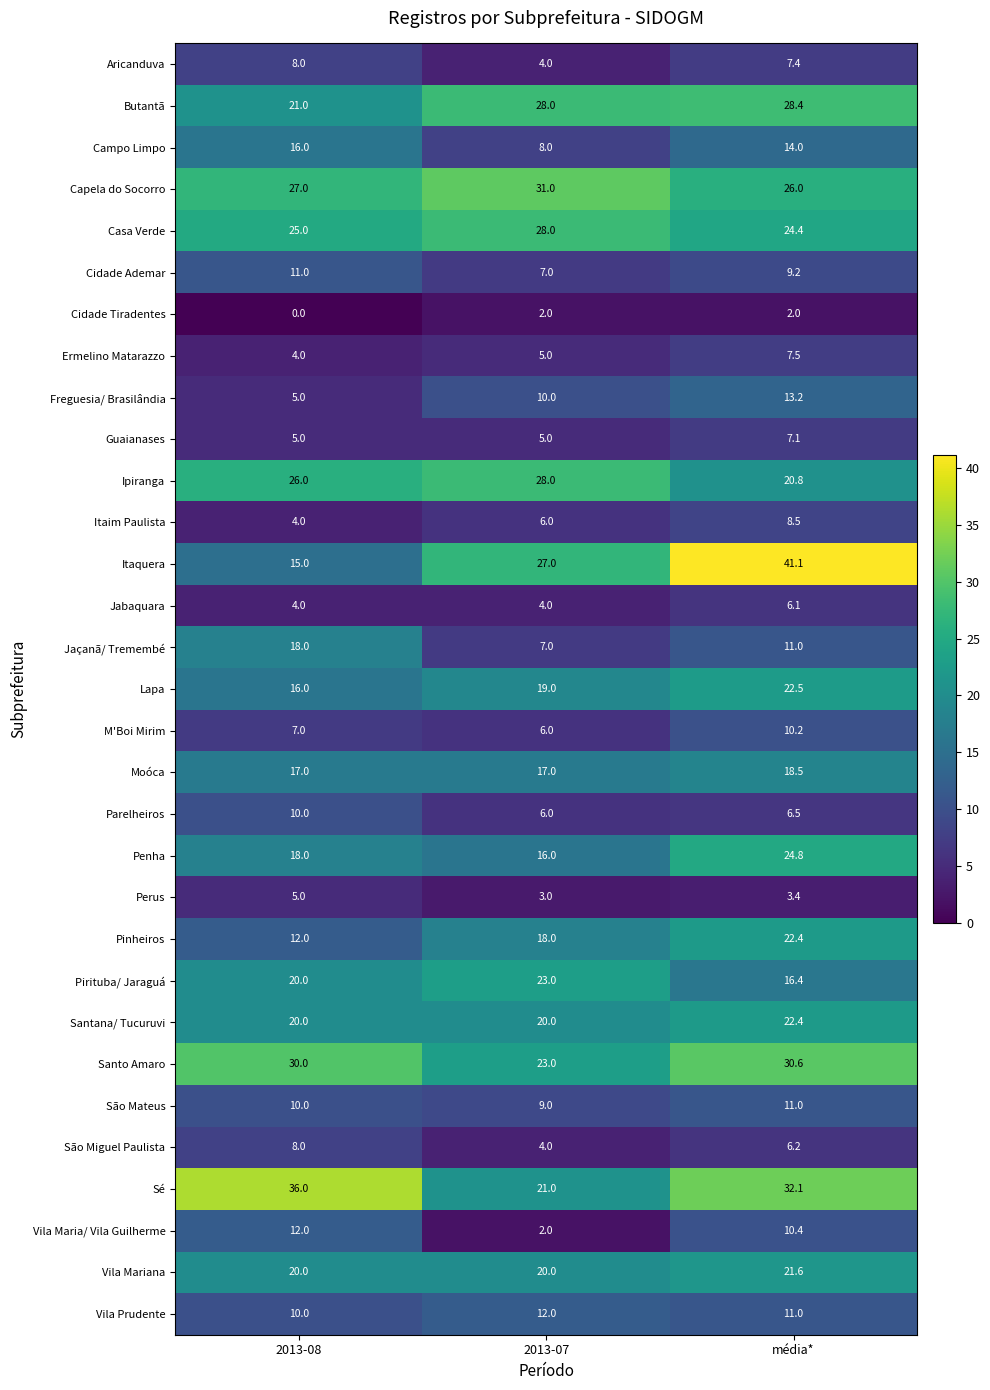

What is the sum of all Santana/ Tucuruvi values?

62.4